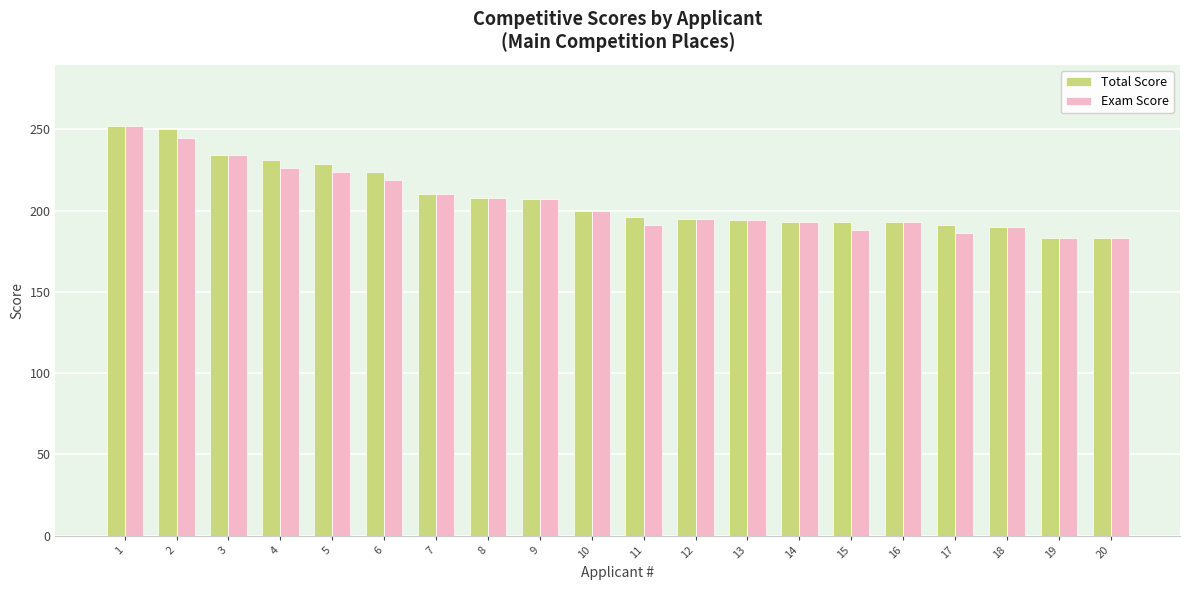

What is the total value across all series at 2?

495